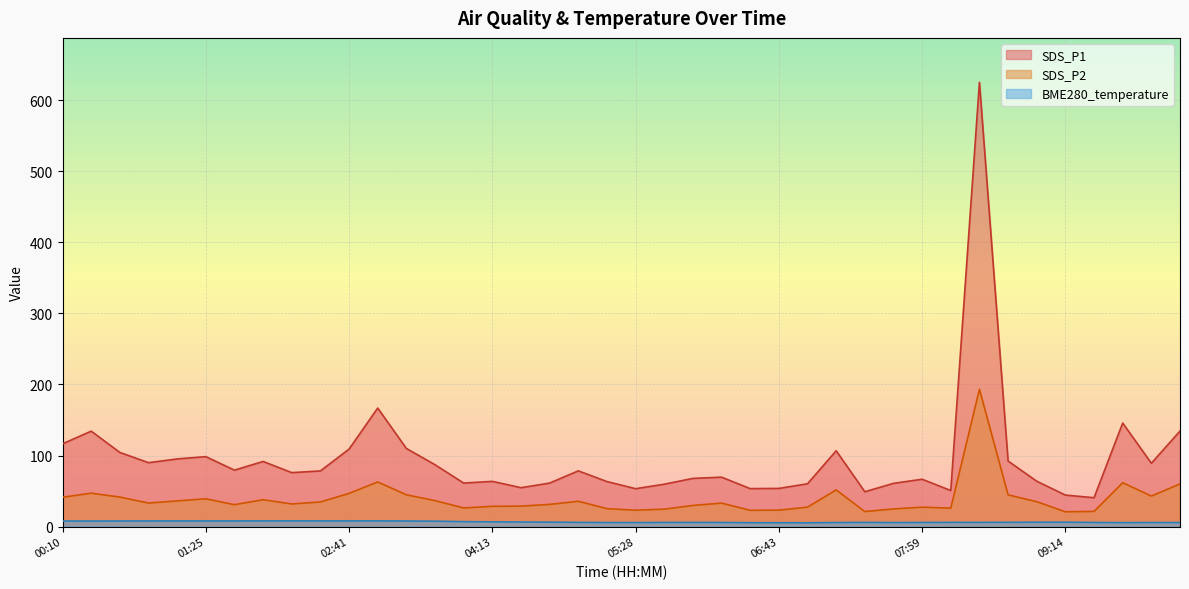

True or false: SDS_P2 has a value of 56.7 at 03:27.

False